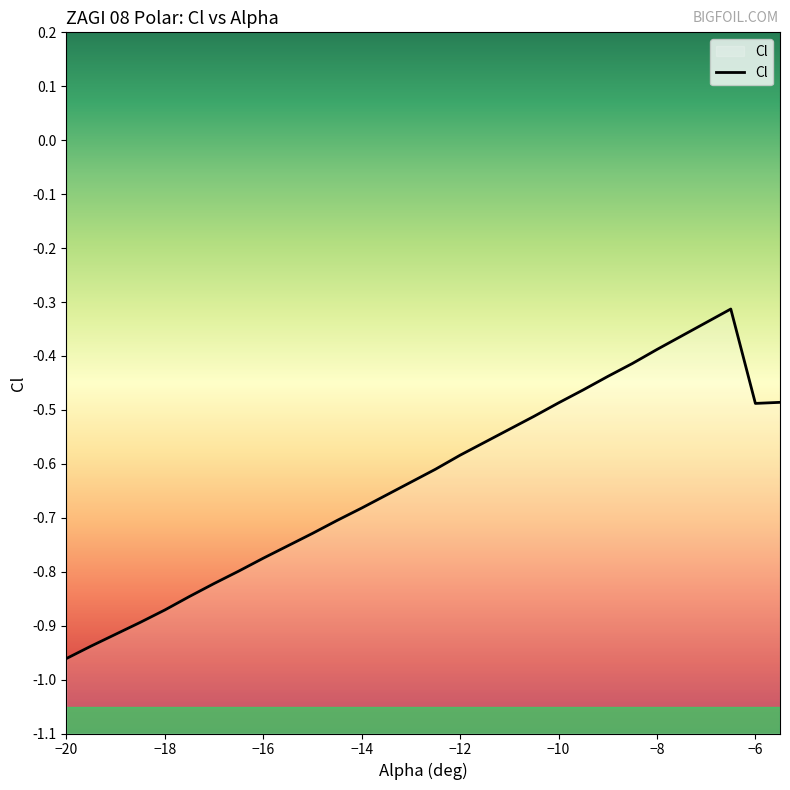

What is the value of the 5th point from the left?

-0.9